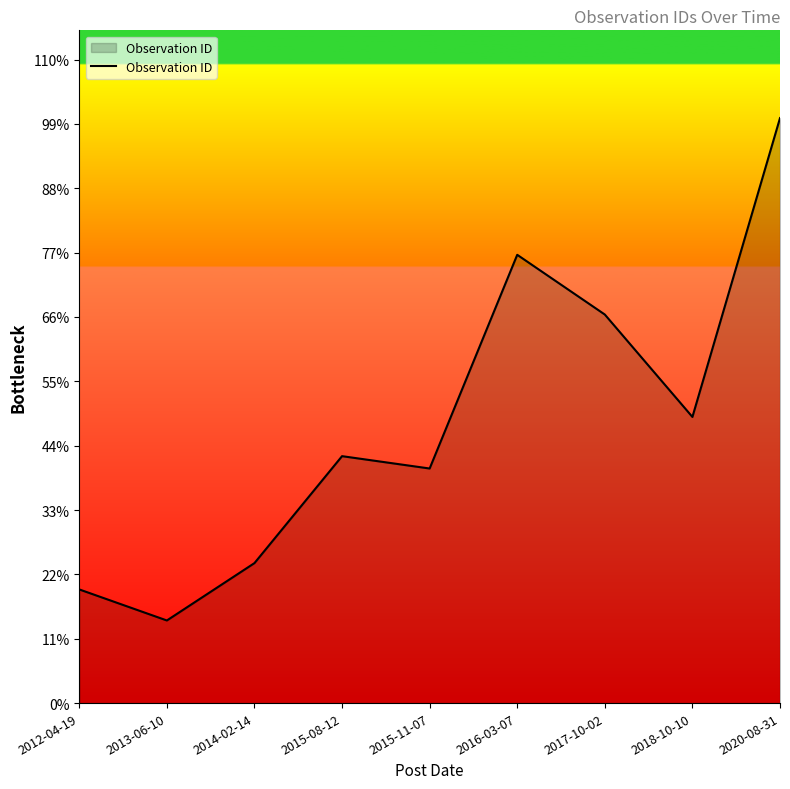

What position from the left is 2013-06-10?

2